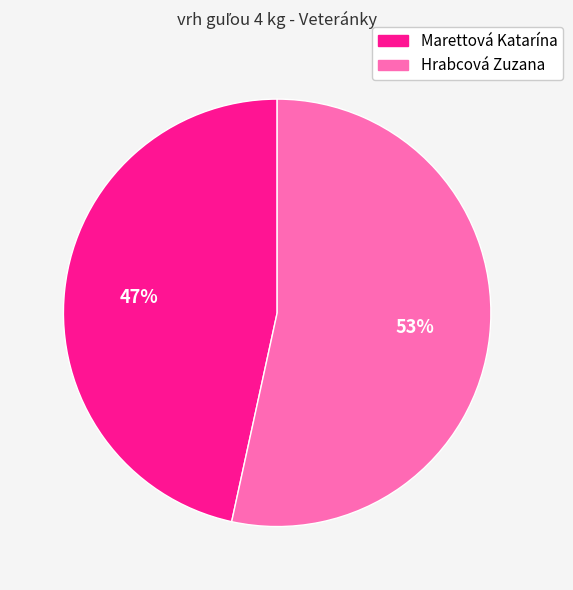

Combined, do Marettová Katarína and Hrabcová Zuzana account for over 50%?

Yes